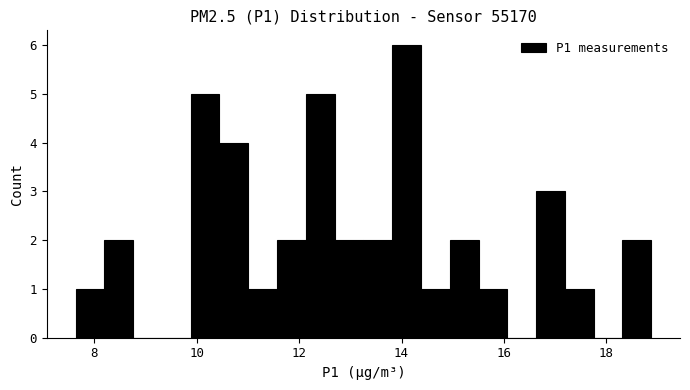

Around what value on the x-axis is the tallest bar? Give the approximate position of its centre, as read against the axis.

14.0